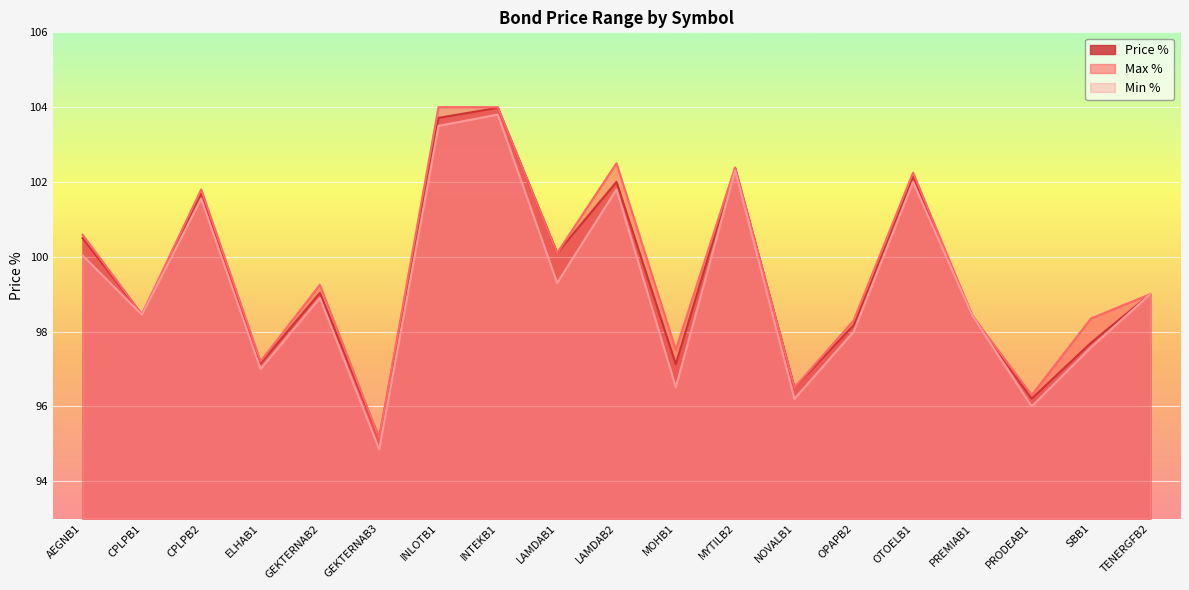

Which label corresponds to the smallest value in the chart?

GEKTERNAB3